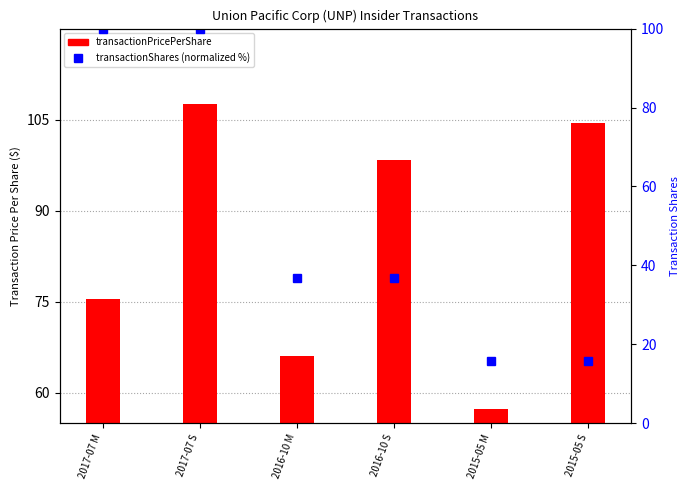

The chart shows a value of 100.0 at 2017-07 S. True or false?

True